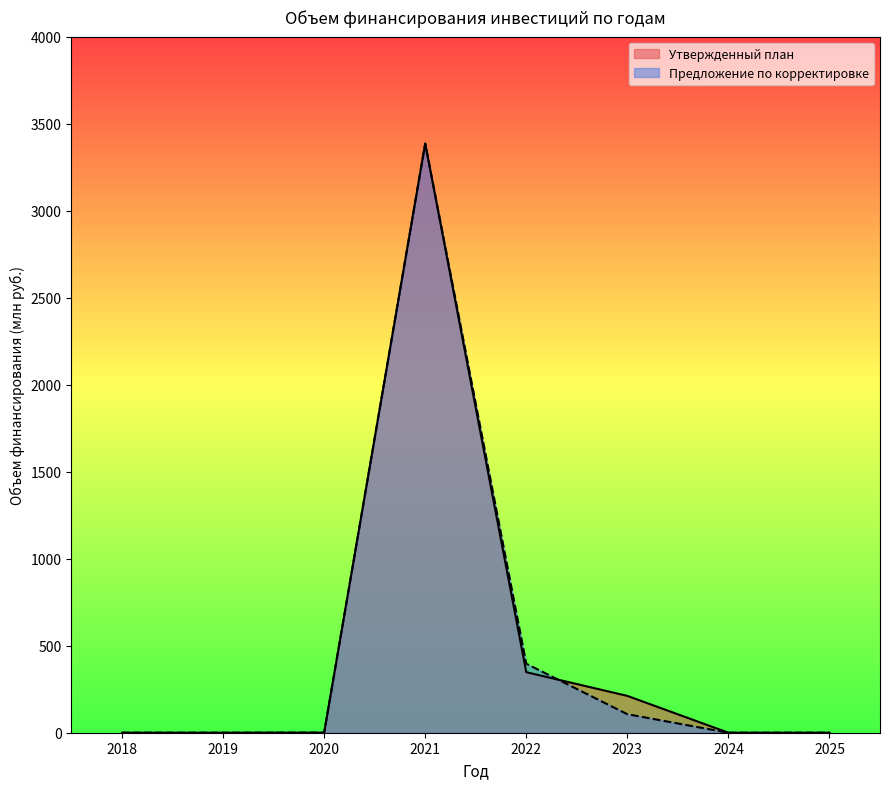

At which category is the sum across all series the highest?

2021